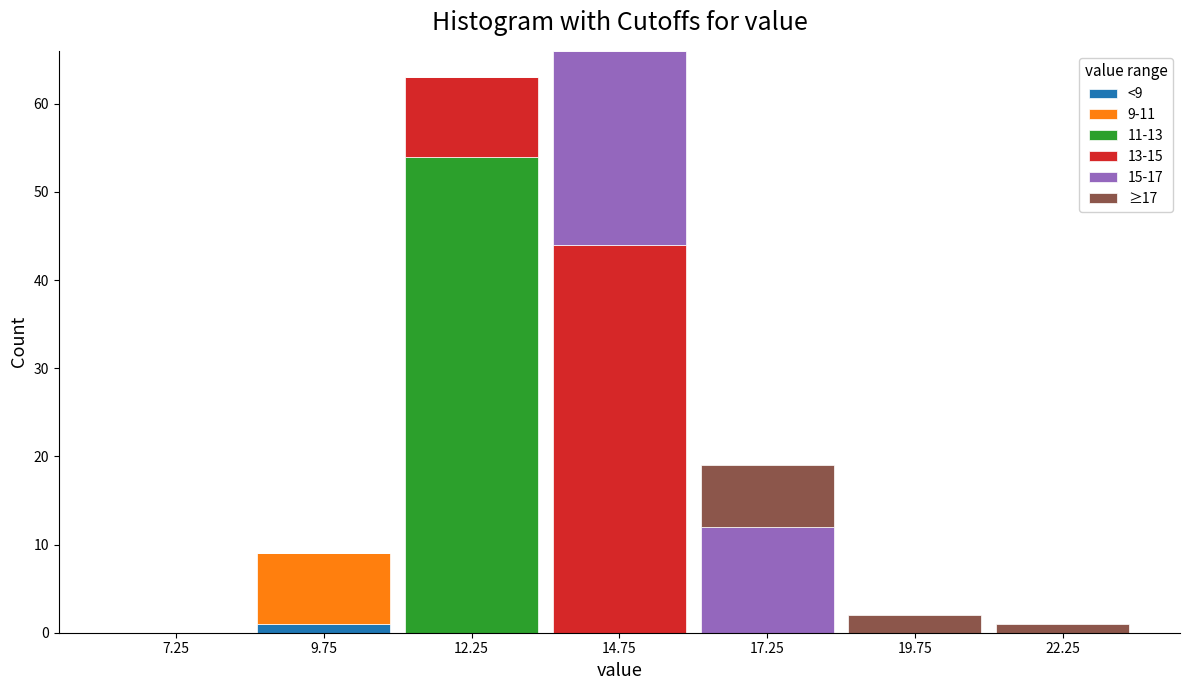

Which range on the x-axis has the tallest stacked bar (by total height)?

13.5 to 16.0